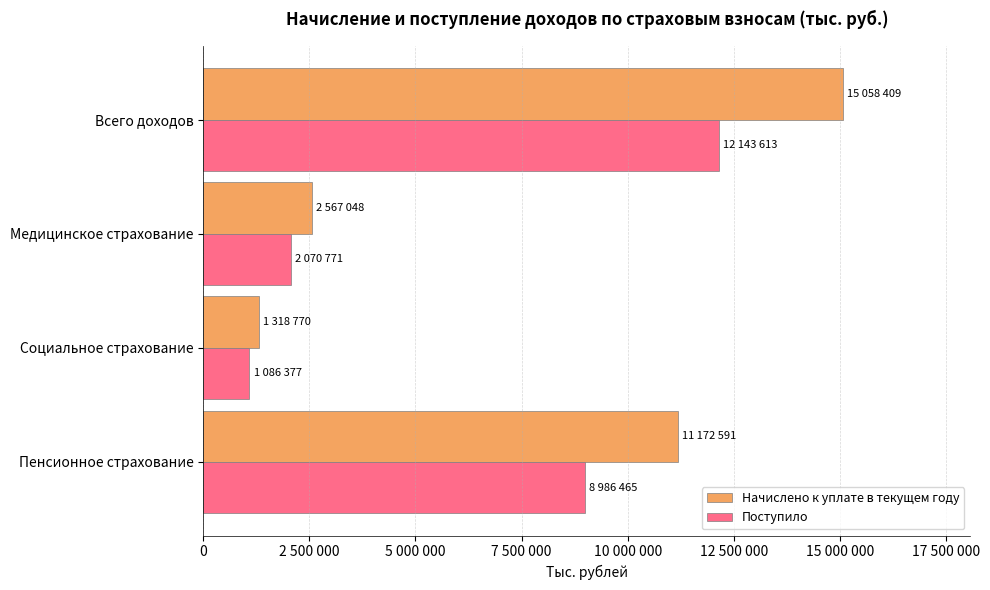

What is the lowest value of the Начислено к уплате в текущем году series?

1318770